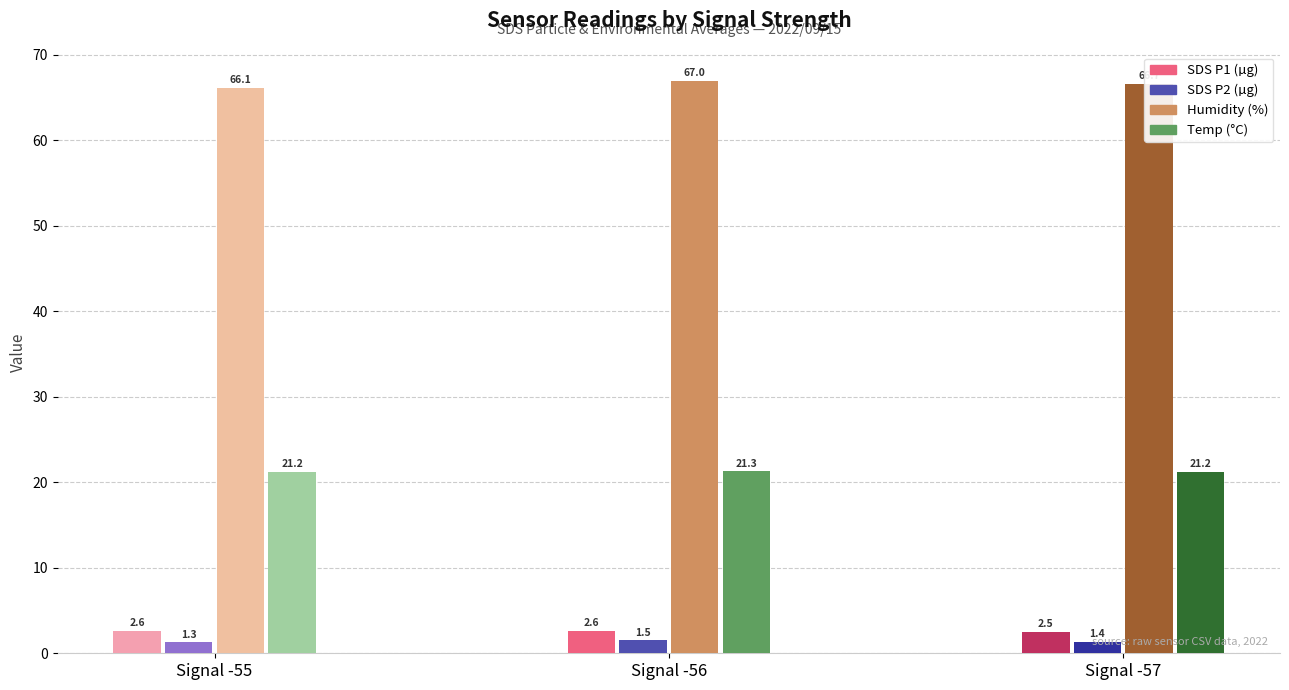

What is the difference between the highest and lowest values at Signal -55?

64.8